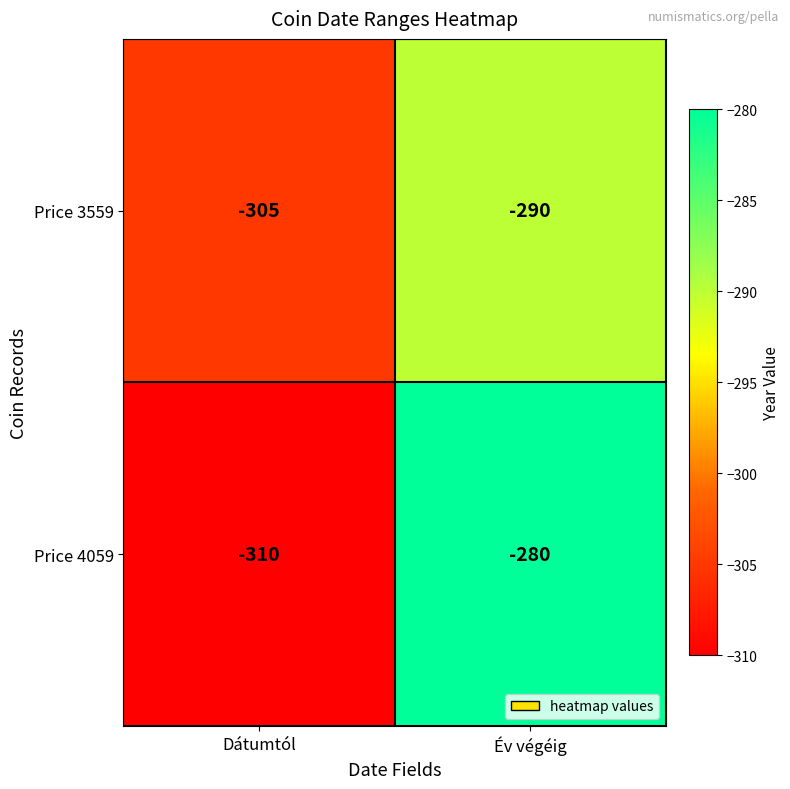

Which series has the widest spread of values?

Price 4059